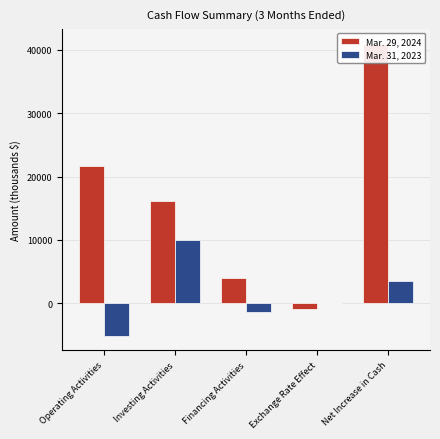

What is the label of the 4th bar from the left?

Exchange Rate Effect